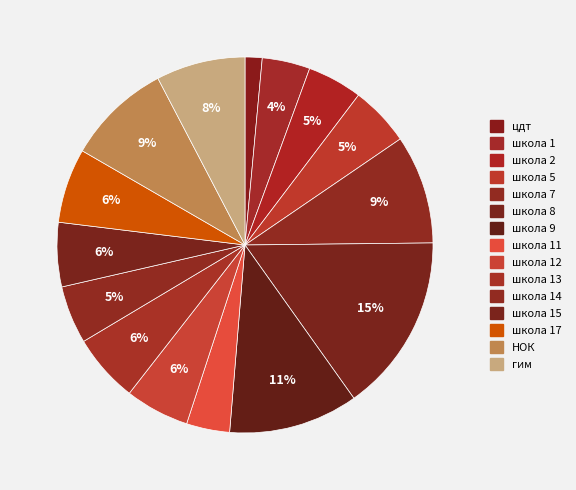

Which slice is the smallest?

цдт